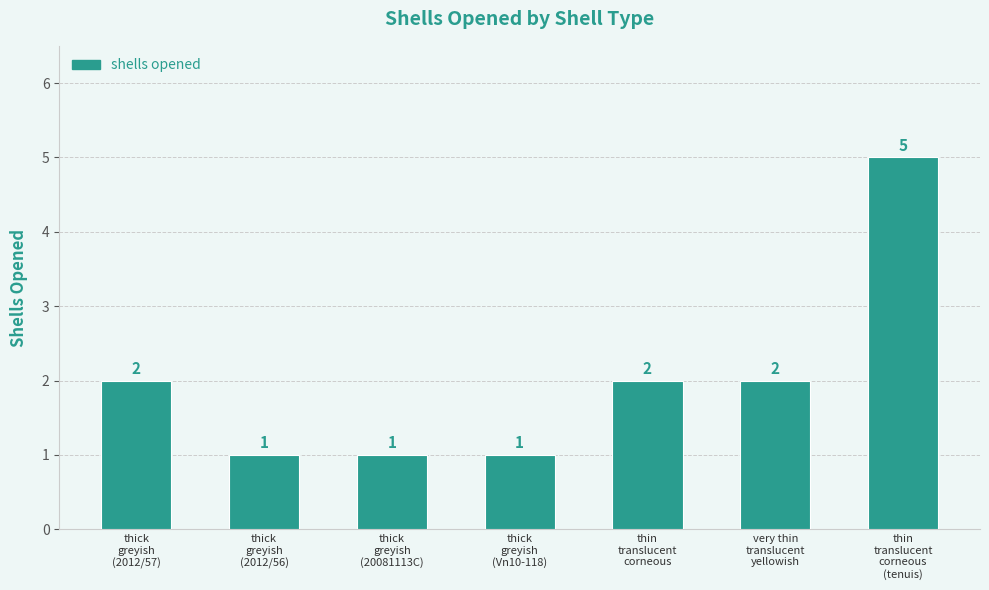

Are the bars horizontal?

No